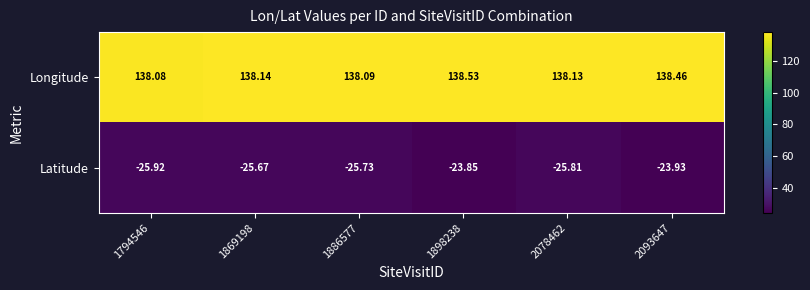

What is the spread (max minus min) of values at 1898238?

162.4